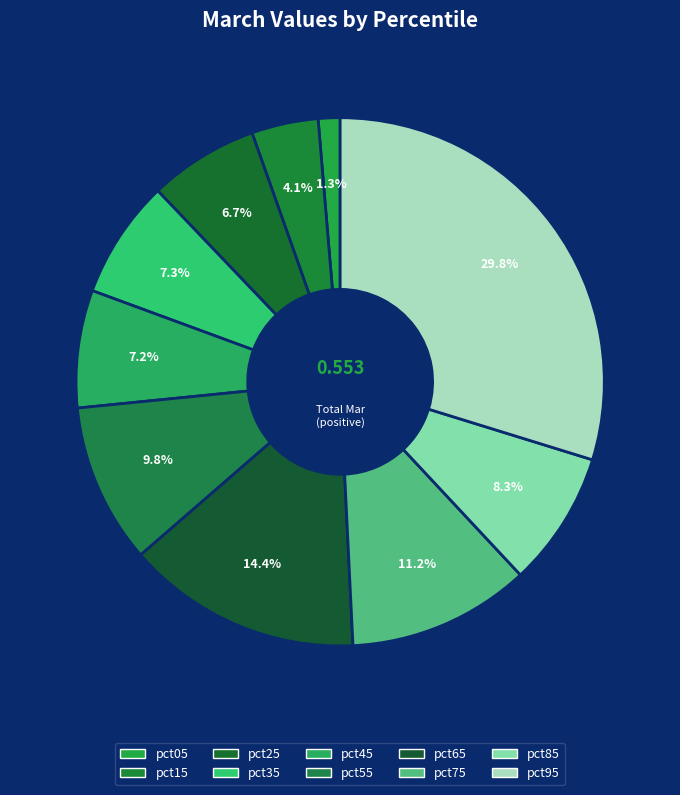

To the nearest percent, what percentage of the pie is pct45?

7%